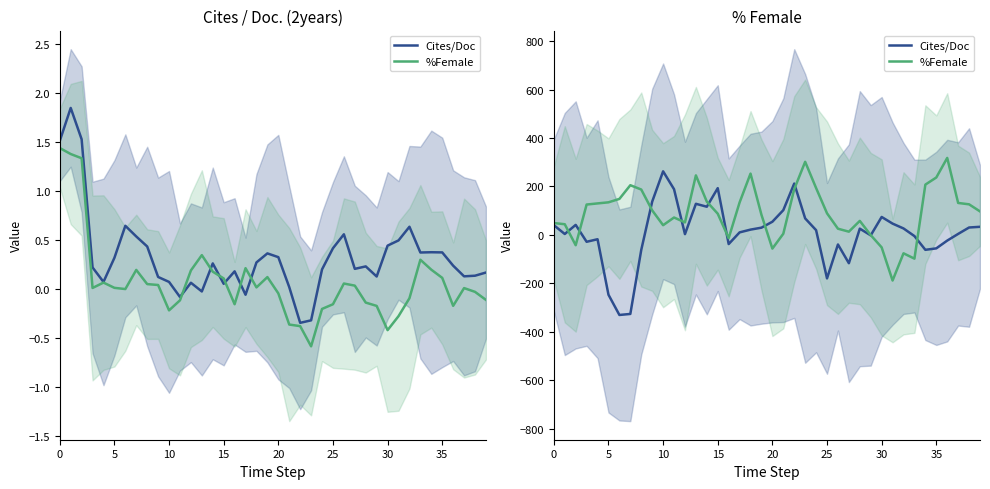

The value of Cites/Doc at 15 is 131.0. True or false?

False